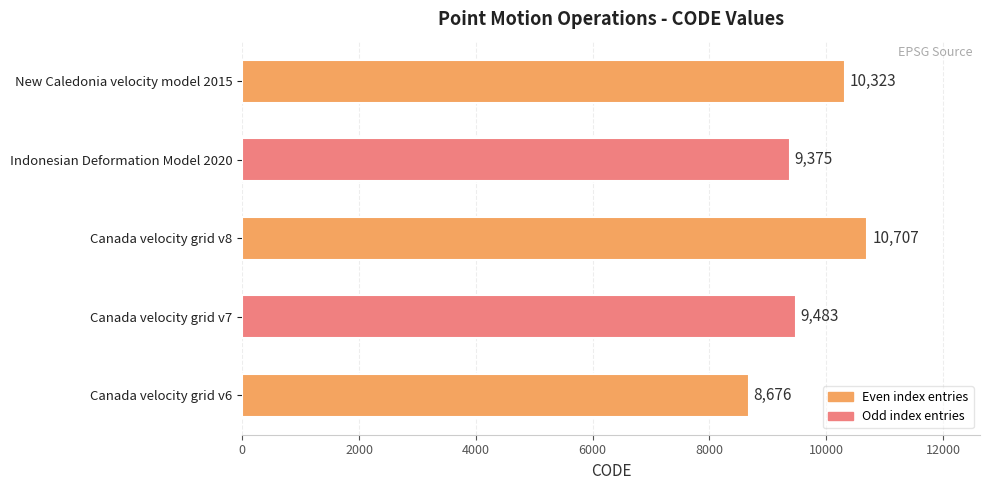

How many bars are there in total?

5